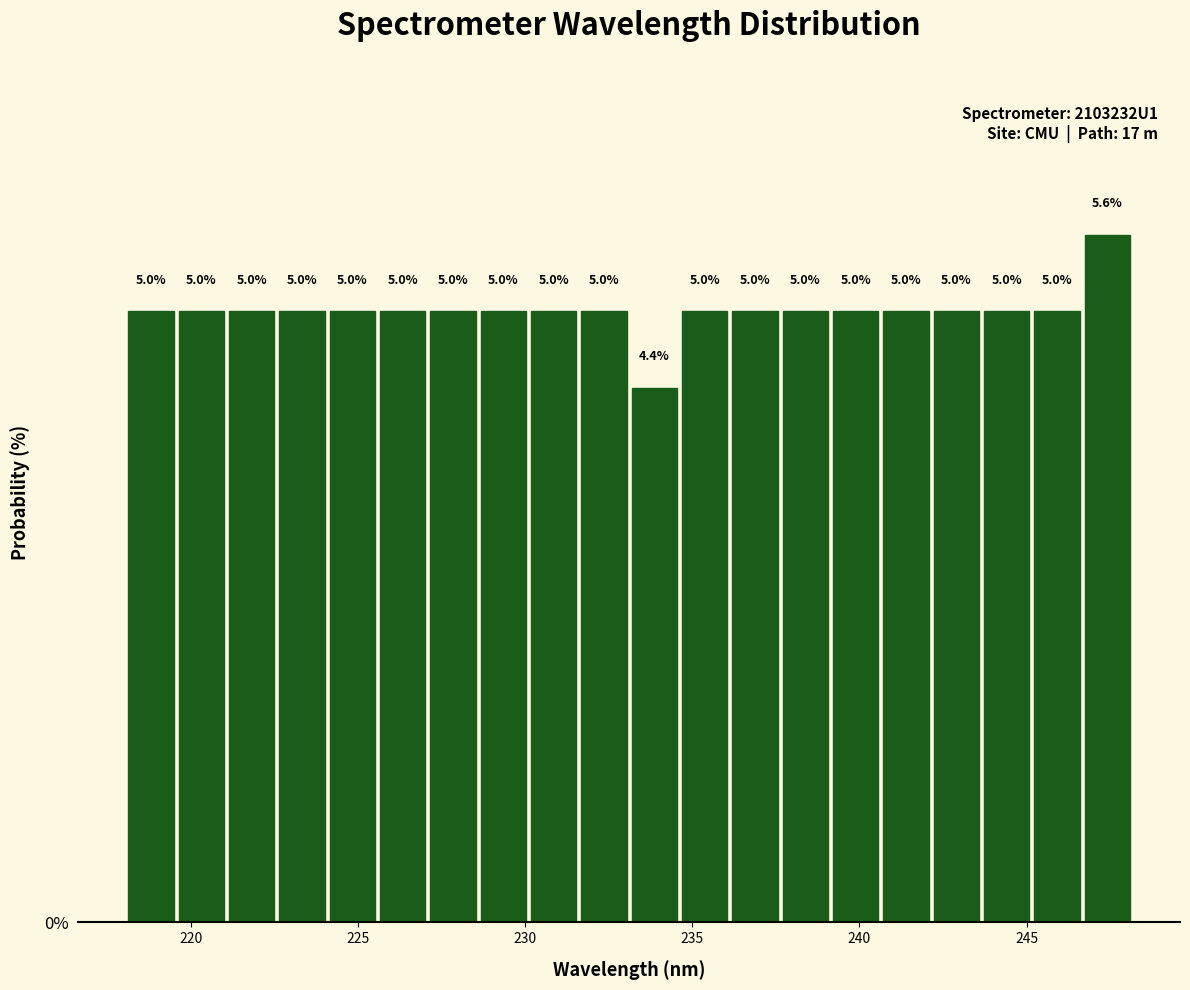

Read against the x-axis, roughly where is the centre of the tallest bar?

247.5